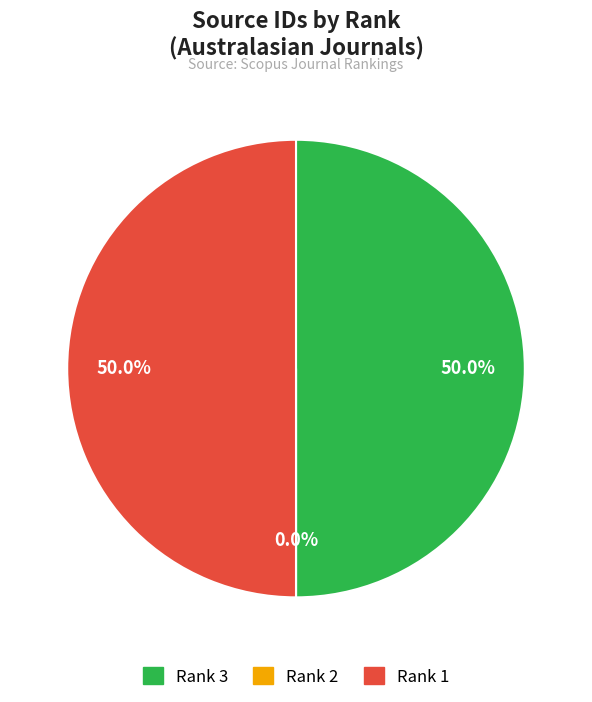

What is the ratio of the value at Rank 1 to the value at Rank 3?

1.0